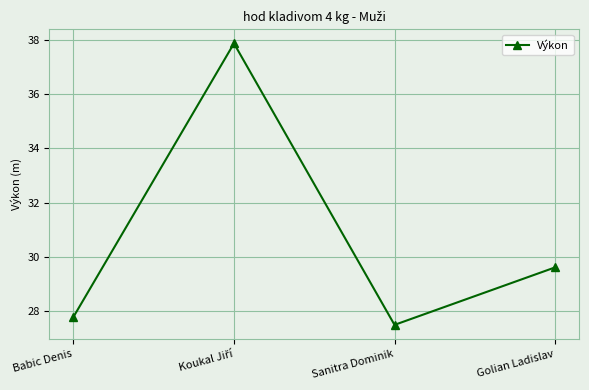

How many lines are shown in the chart?

1